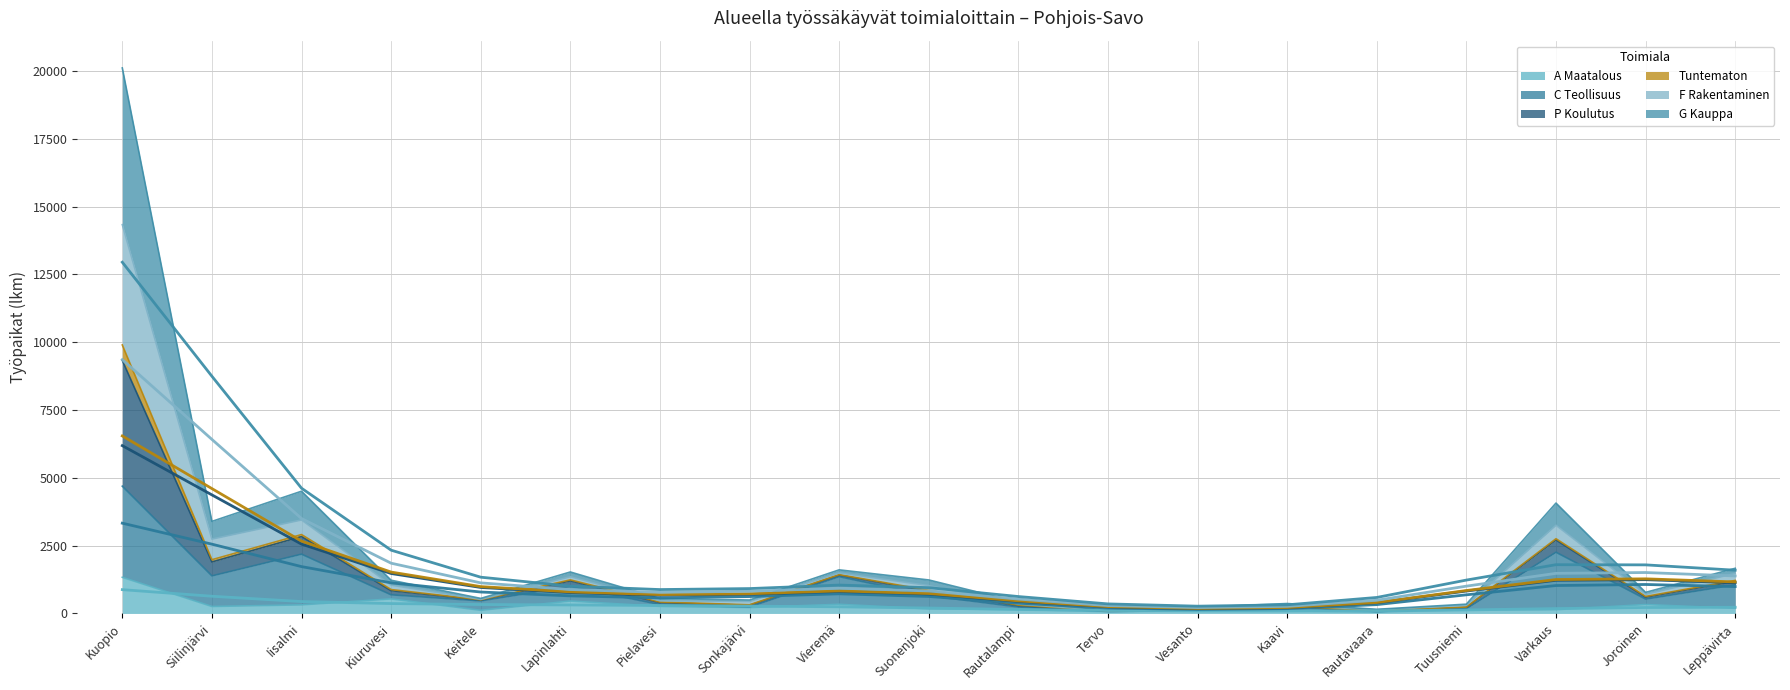

Does the chart display data point markers on the line(s)?

No